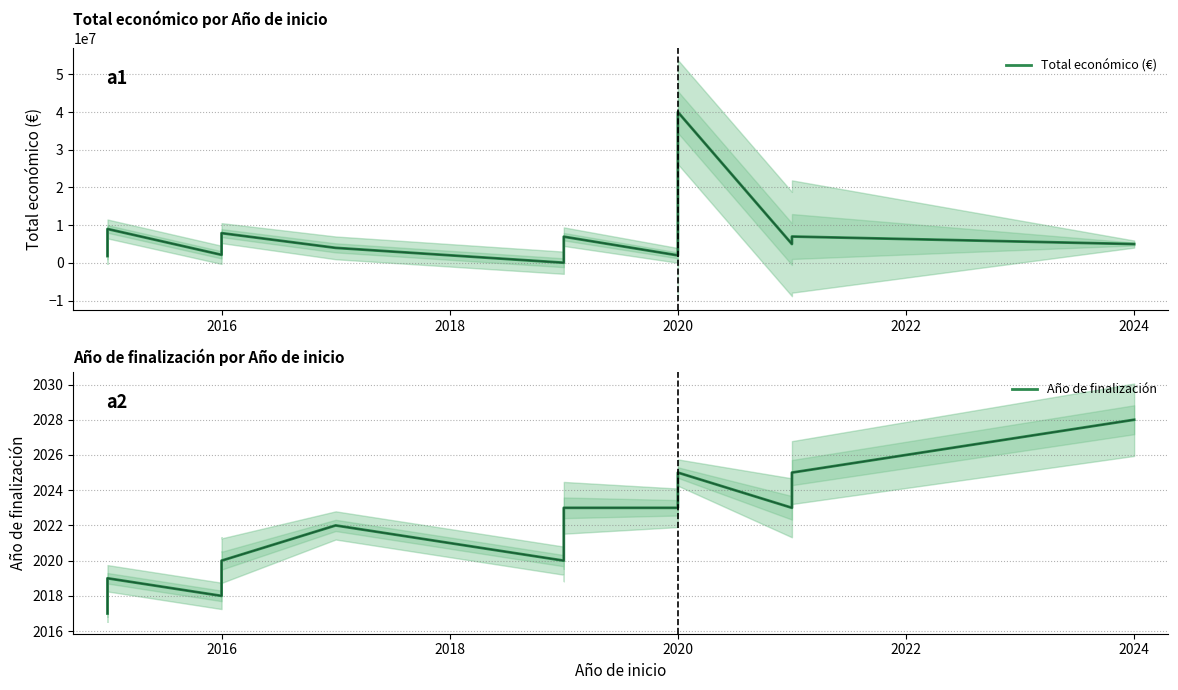

What is the smallest value displayed?

2017